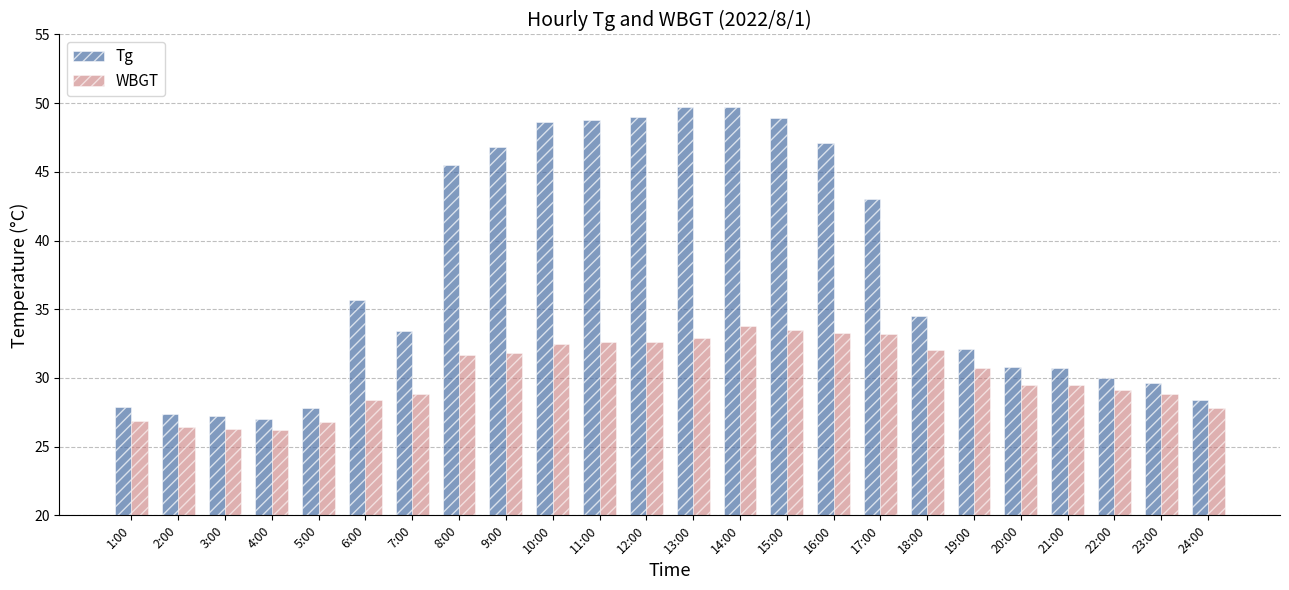

At 6:00, list the series in order from largest to smallest.

Tg, WBGT